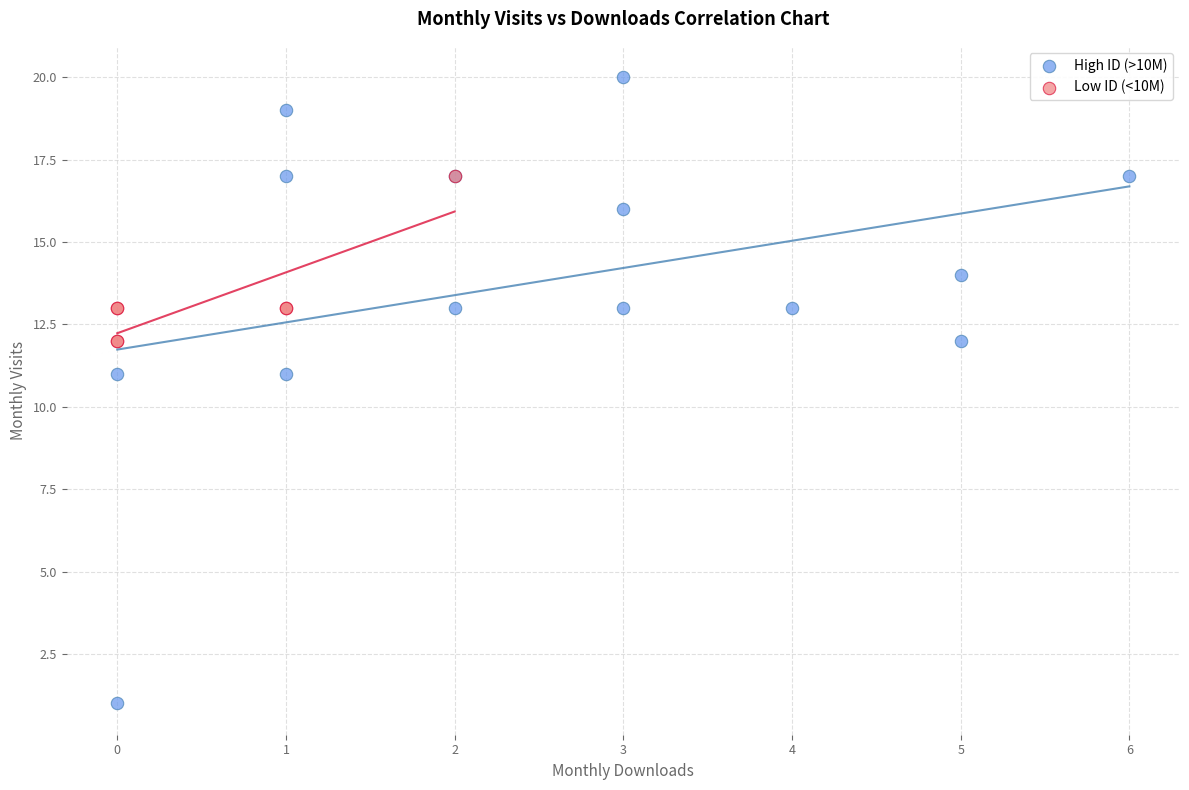

Which series contains the lowest Y value?

High ID (>10M)